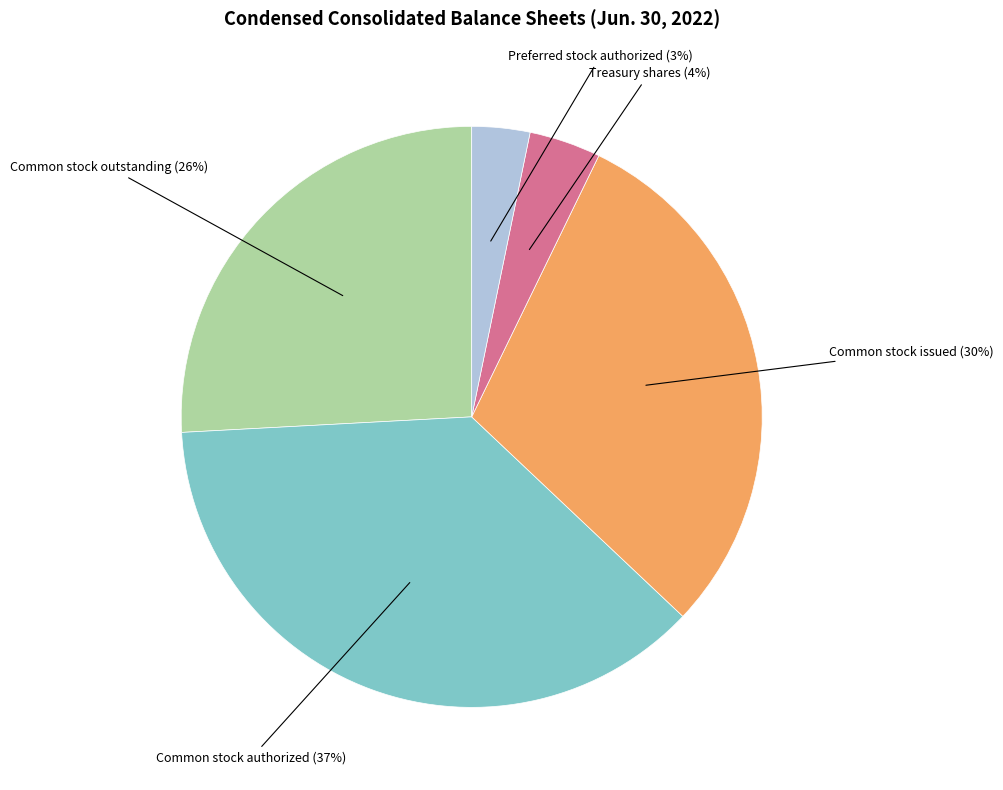

Combined, do Common stock outstanding and Treasury shares account for over 50%?

No